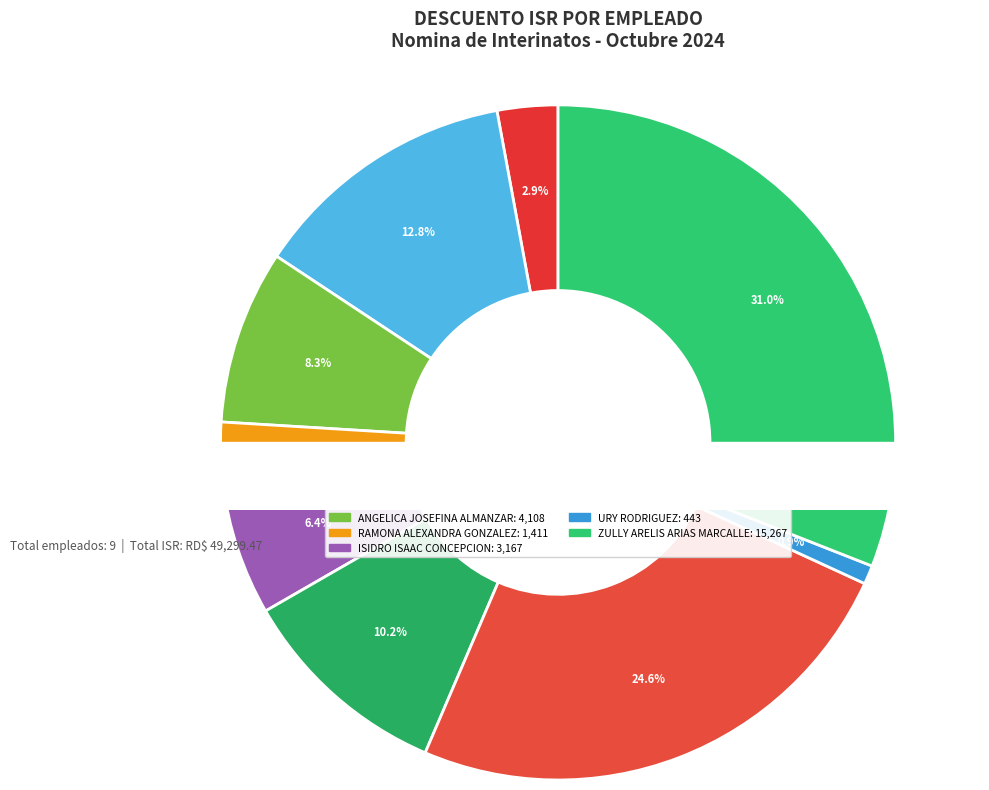

To the nearest percent, what percentage of the pie is RAMONA ALEXANDRA GONZALEZ?

3%